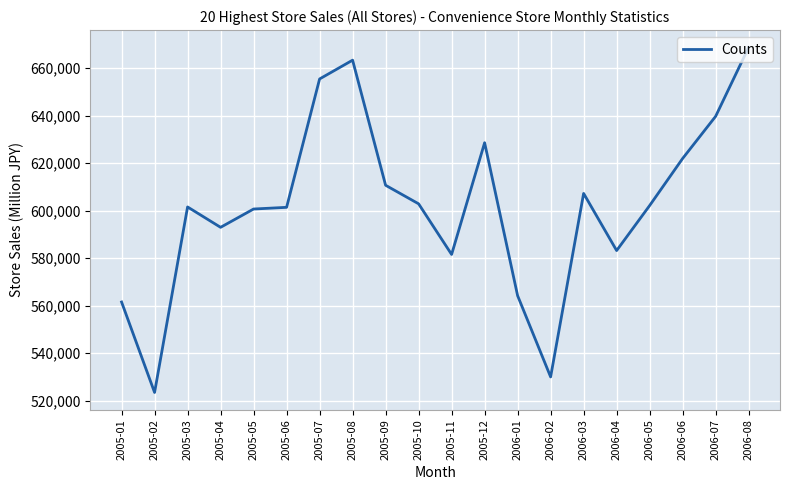

What is the sum of all values?

12040873